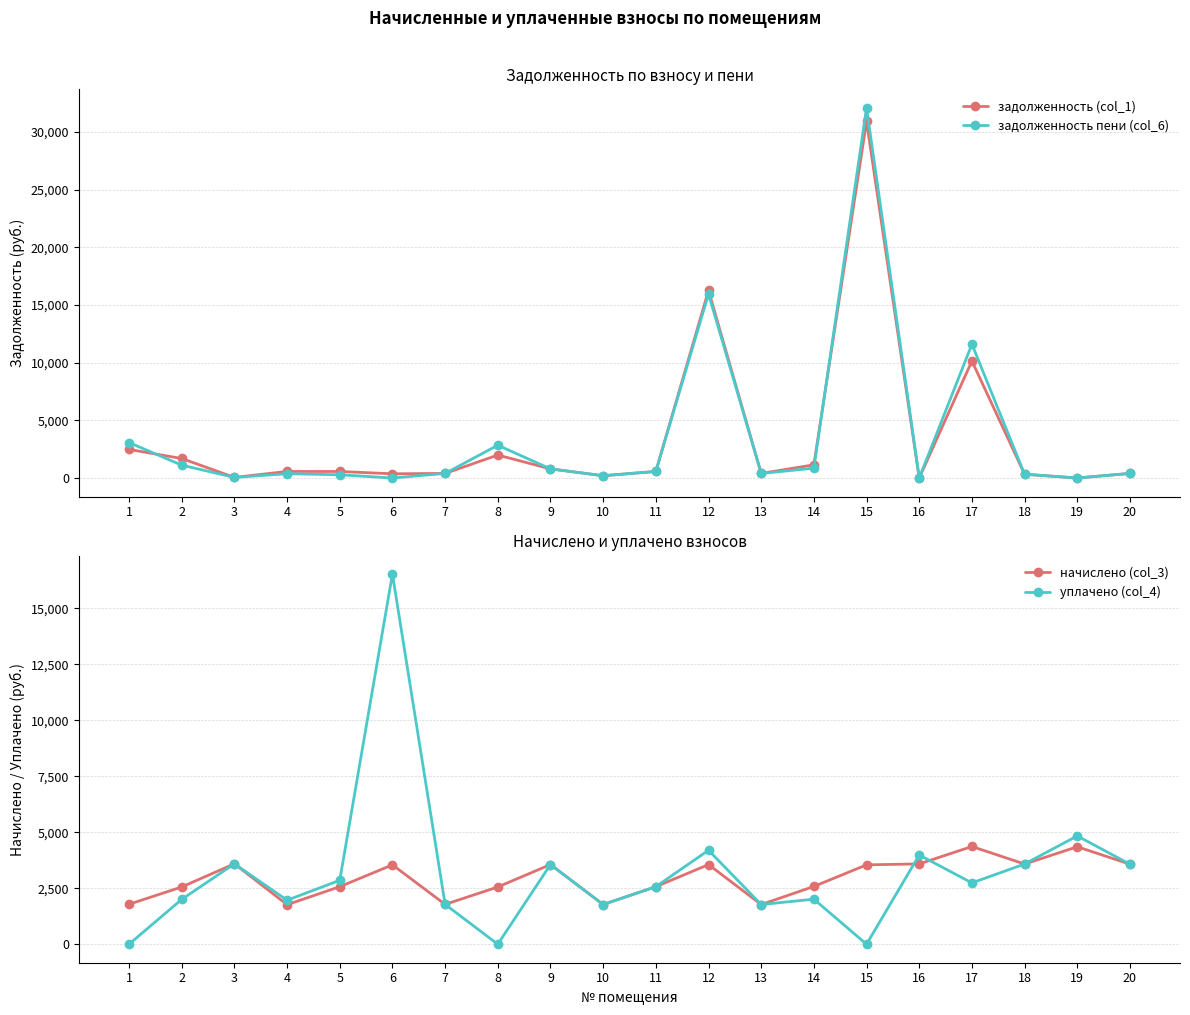

At which category does the chart reach its peak across all series?

15